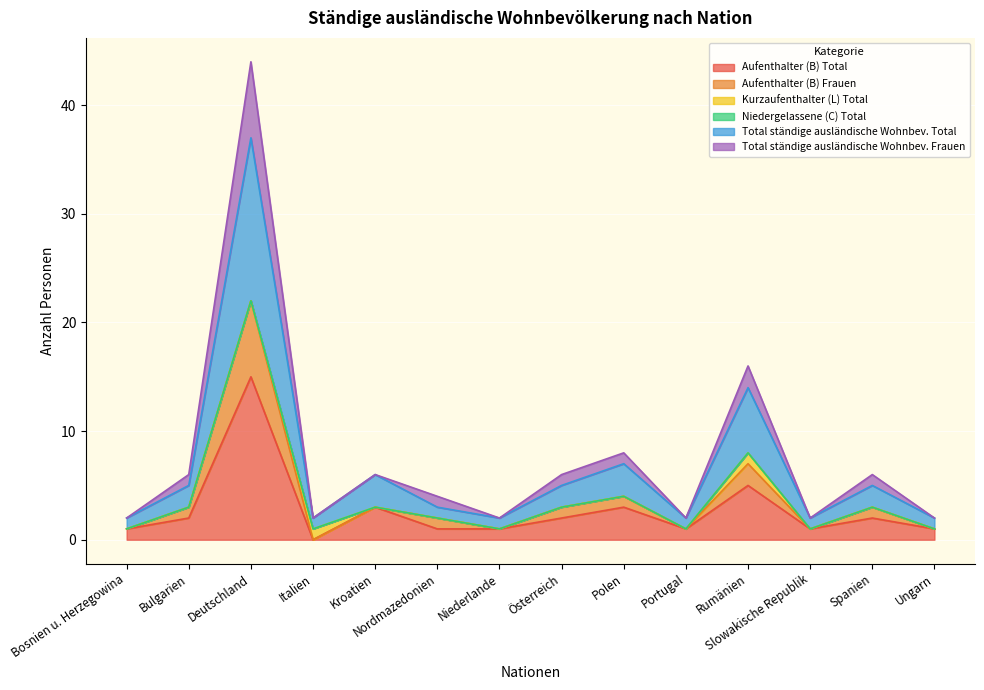

Does the chart display data point markers on the line(s)?

No